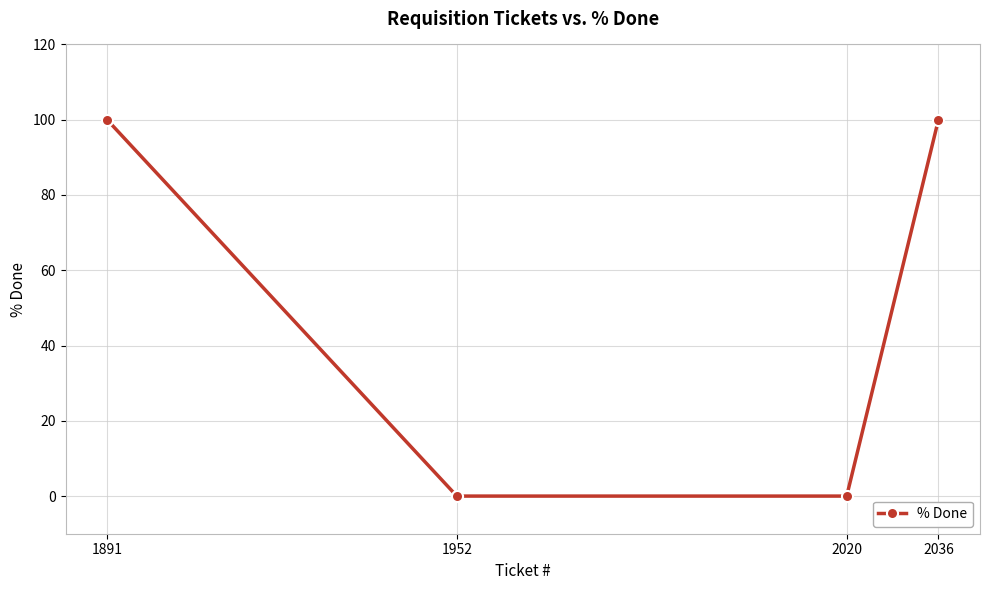

Reading left to right, what are all the values shown in this chart?

100	0	0	100